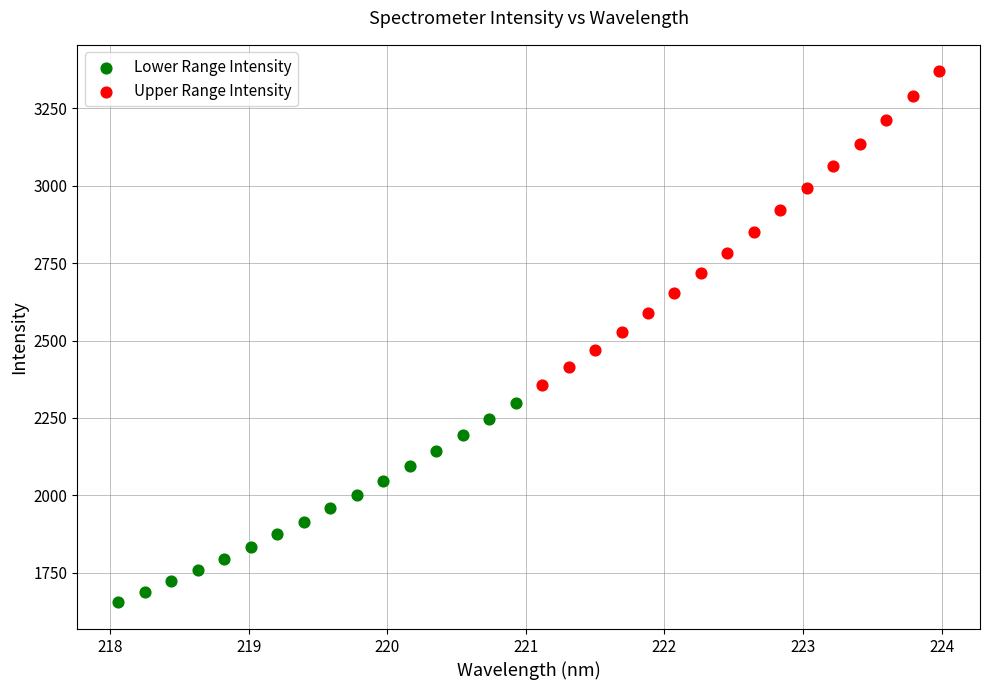

Which series contains the highest Y value?

Upper Range Intensity